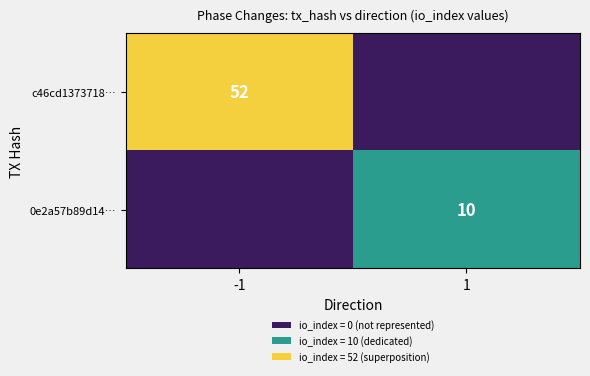

True or false: 0e2a57b89d14… has a value of 4 at 1.

False